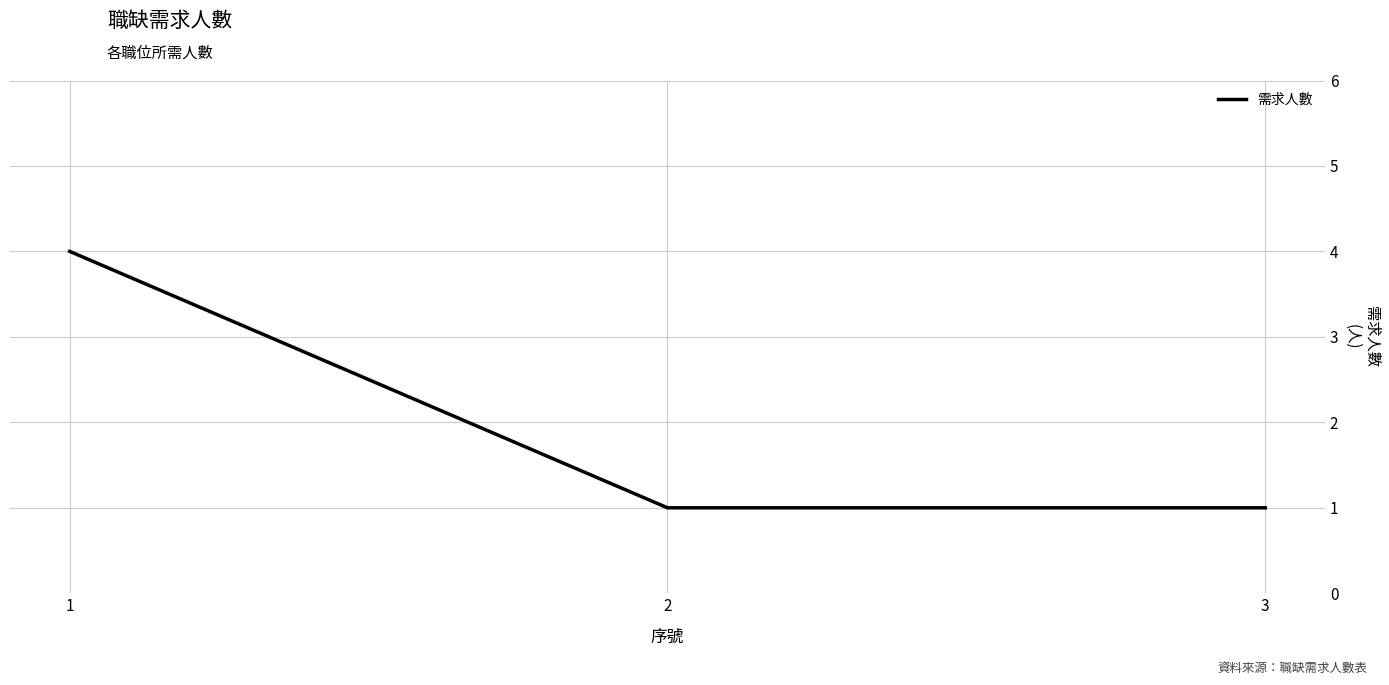

Reading left to right, extract all data points from this chart.

4	1	1